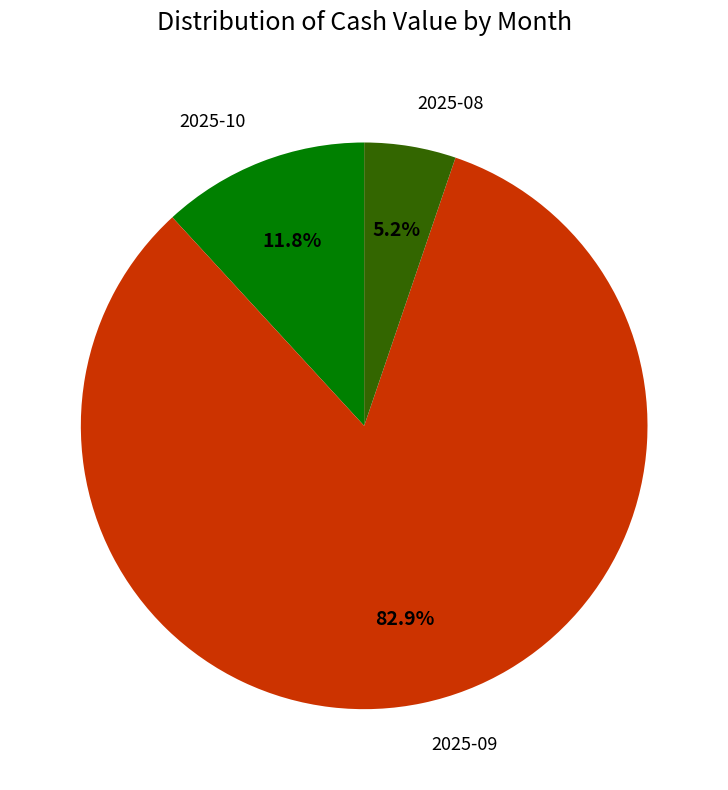

What is the largest slice in the pie chart?

2025-09